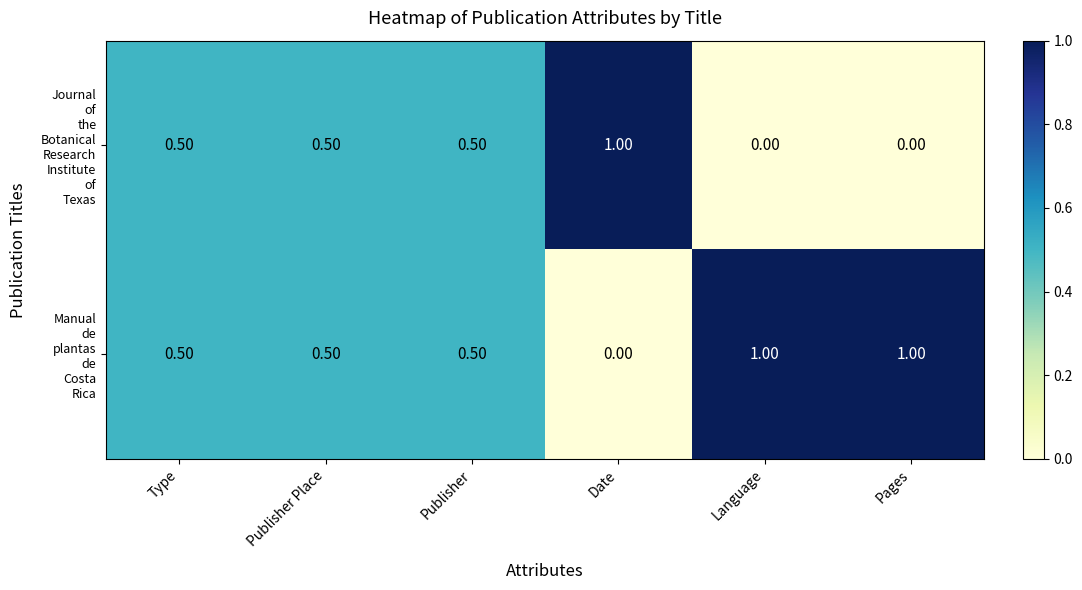

What is the total value across all series at Publisher?

1.0